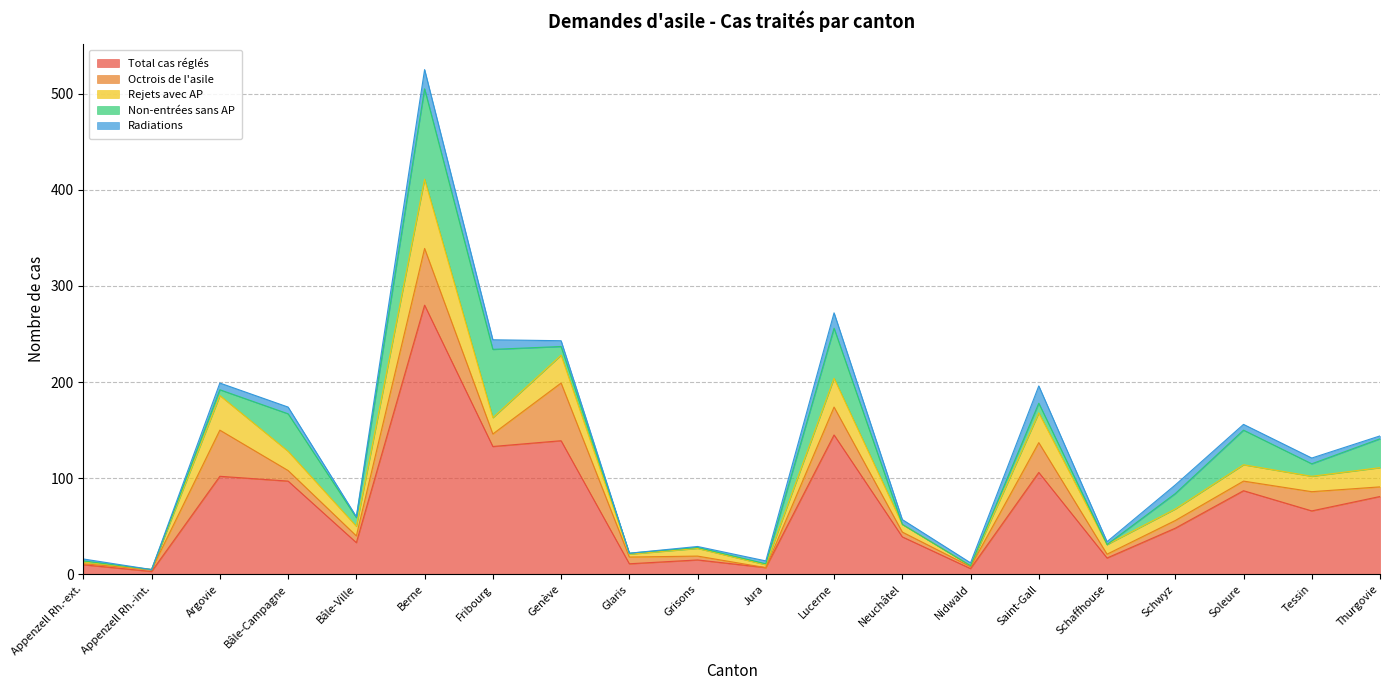

Rank the series by their maximum value, from highest to lowest.

Total cas réglés, Non-entrées sans AP, Rejets avec AP, Octrois de l'asile, Radiations